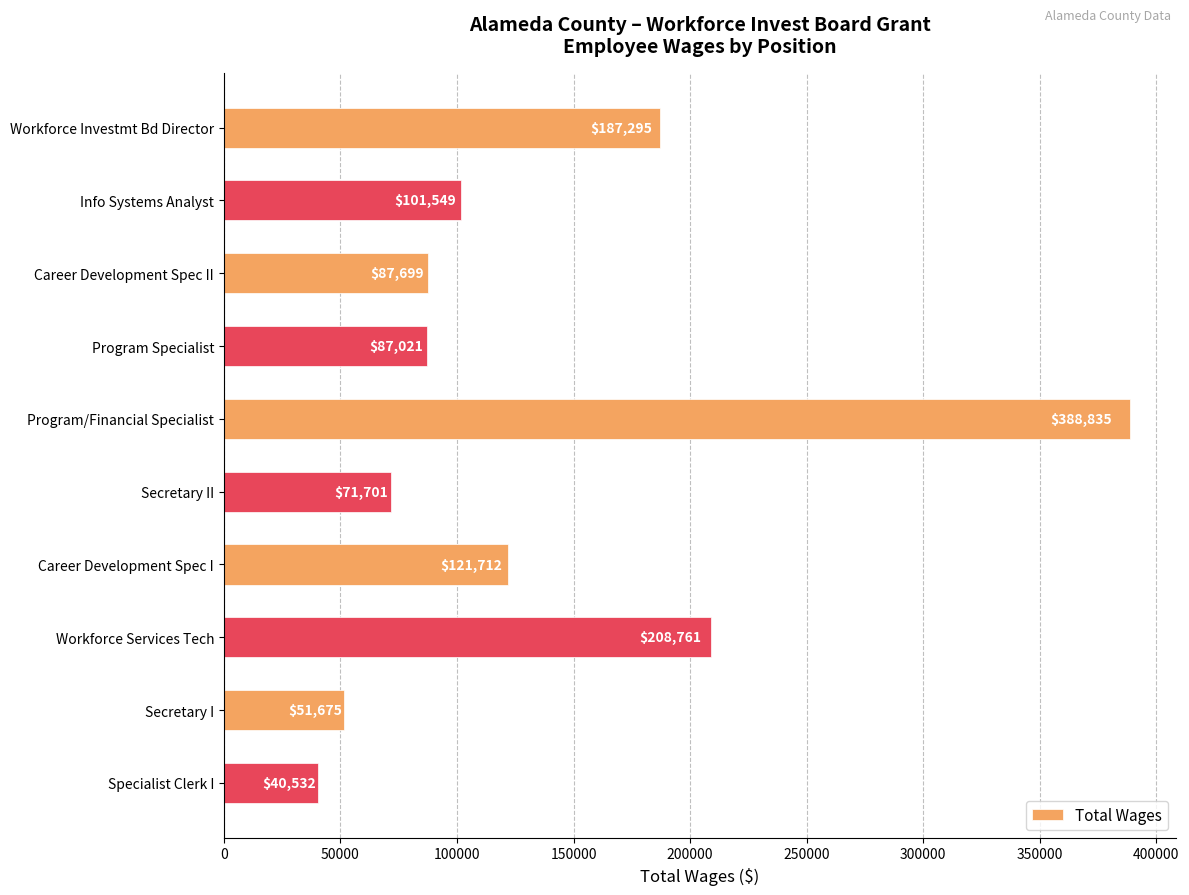

How many bars are there in total?

10